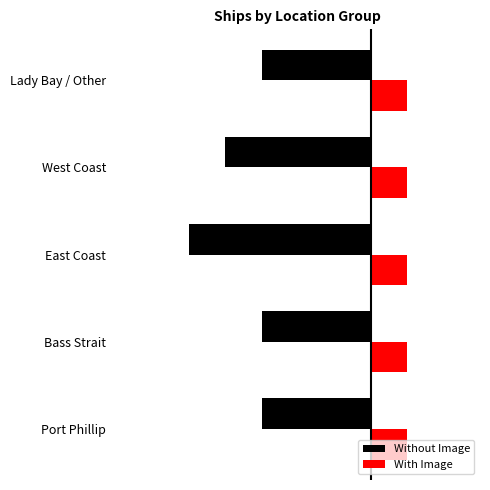

What are all the series names shown in the legend?

Without Image, With Image